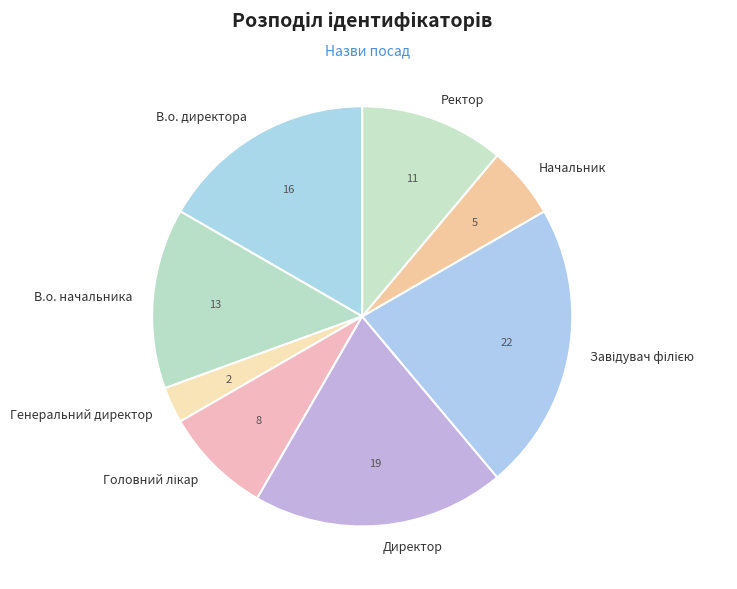

Do В.о. директора and Генеральний директор together represent more than half of the pie?

No